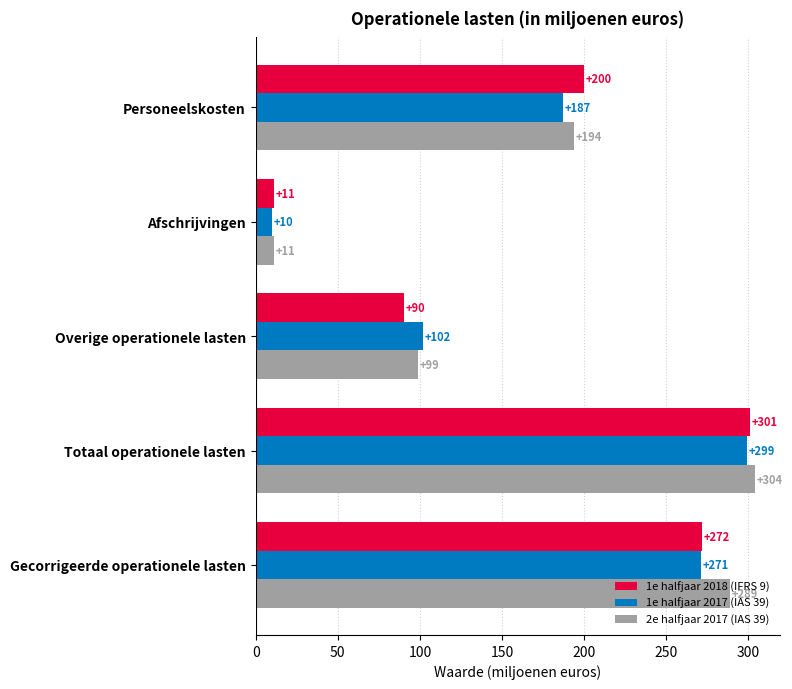

List the series in order of their peak value, lowest first.

1e halfjaar 2017 (IAS 39), 1e halfjaar 2018 (IFRS 9), 2e halfjaar 2017 (IAS 39)